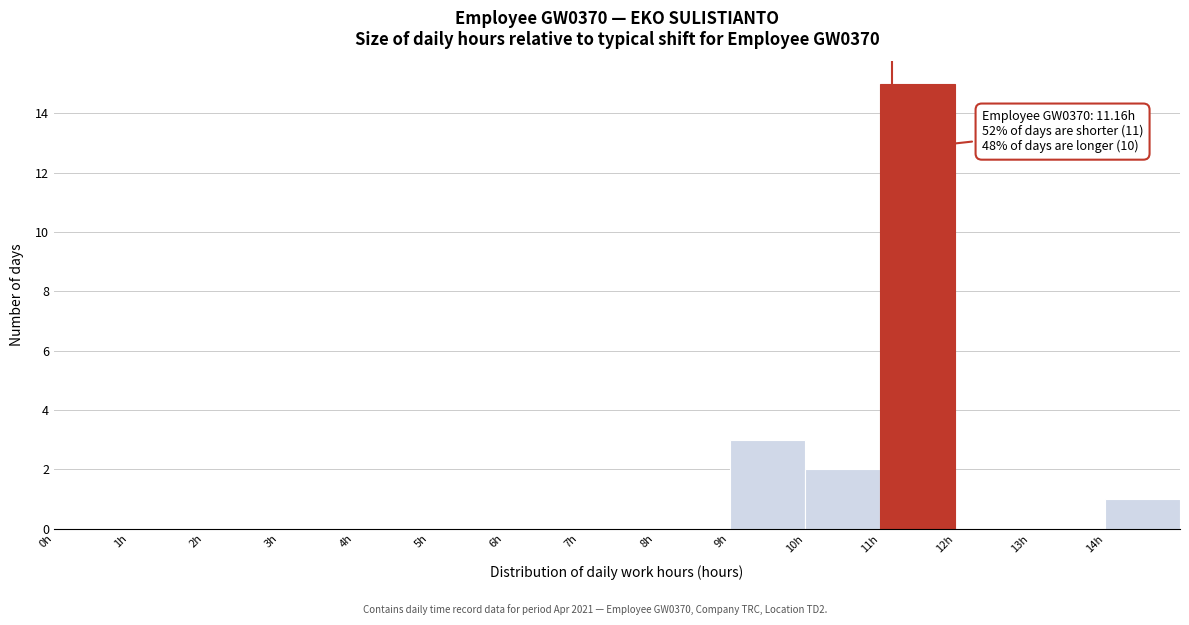

Which range on the x-axis has the tallest bar?

11 to 12